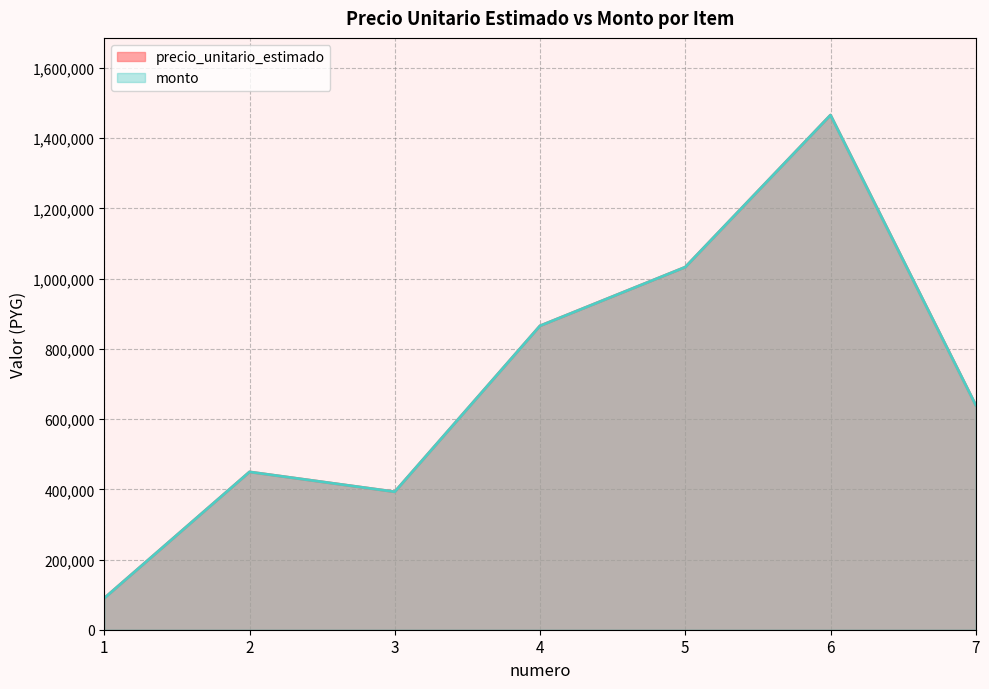

How many data points in precio_unitario_estimado are less than 639783?

3